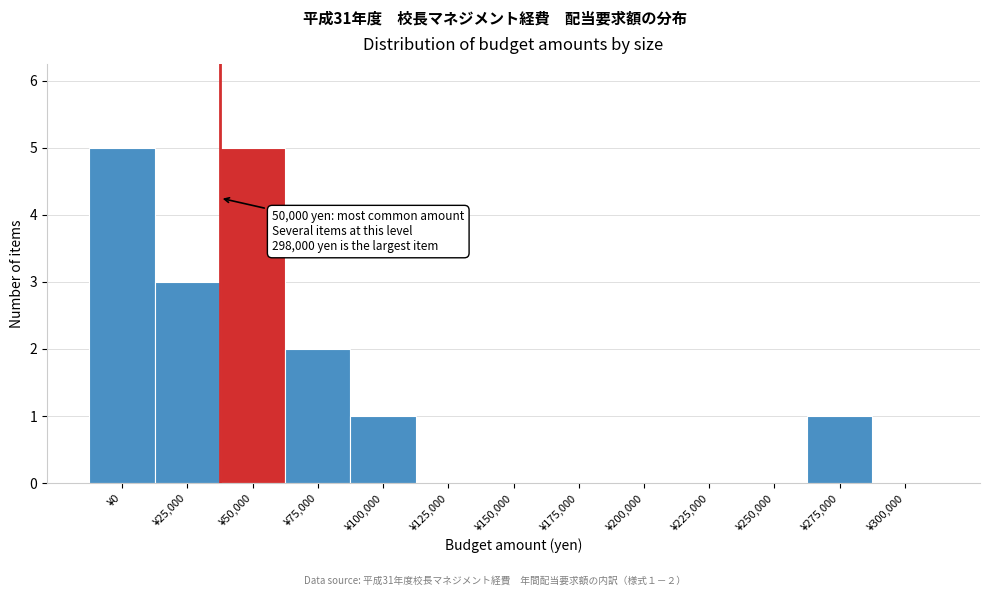

Reading left to right, what are all the values shown in this chart?

¥0=5	¥25,000=3	¥50,000=5	¥75,000=2	¥100,000=1	¥125,000=0	¥150,000=0	¥175,000=0	¥200,000=0	¥225,000=0	¥250,000=0	¥275,000=1	¥300,000=0